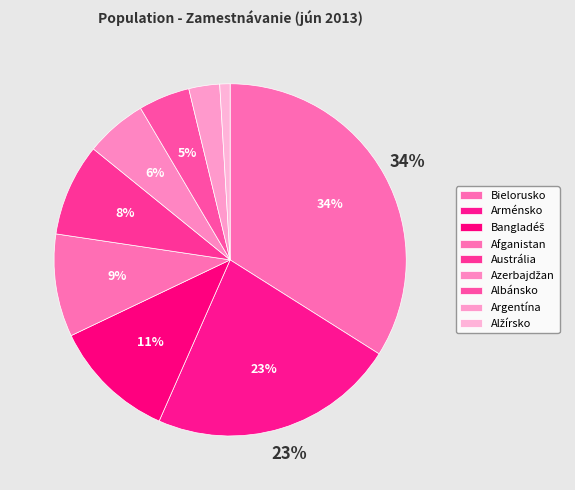

Do Argentína and Austrália together represent more than half of the pie?

No